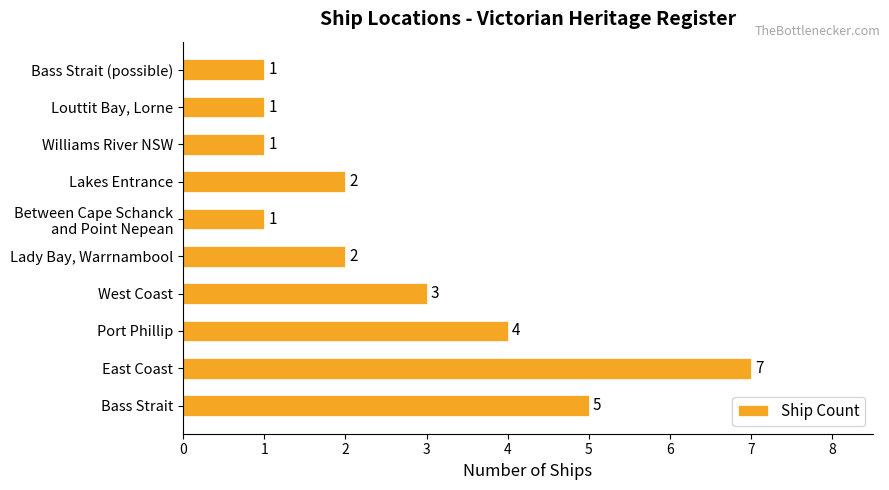

What is the ratio of the value at Lady Bay, Warrnambool to the value at Louttit Bay, Lorne?

2.0